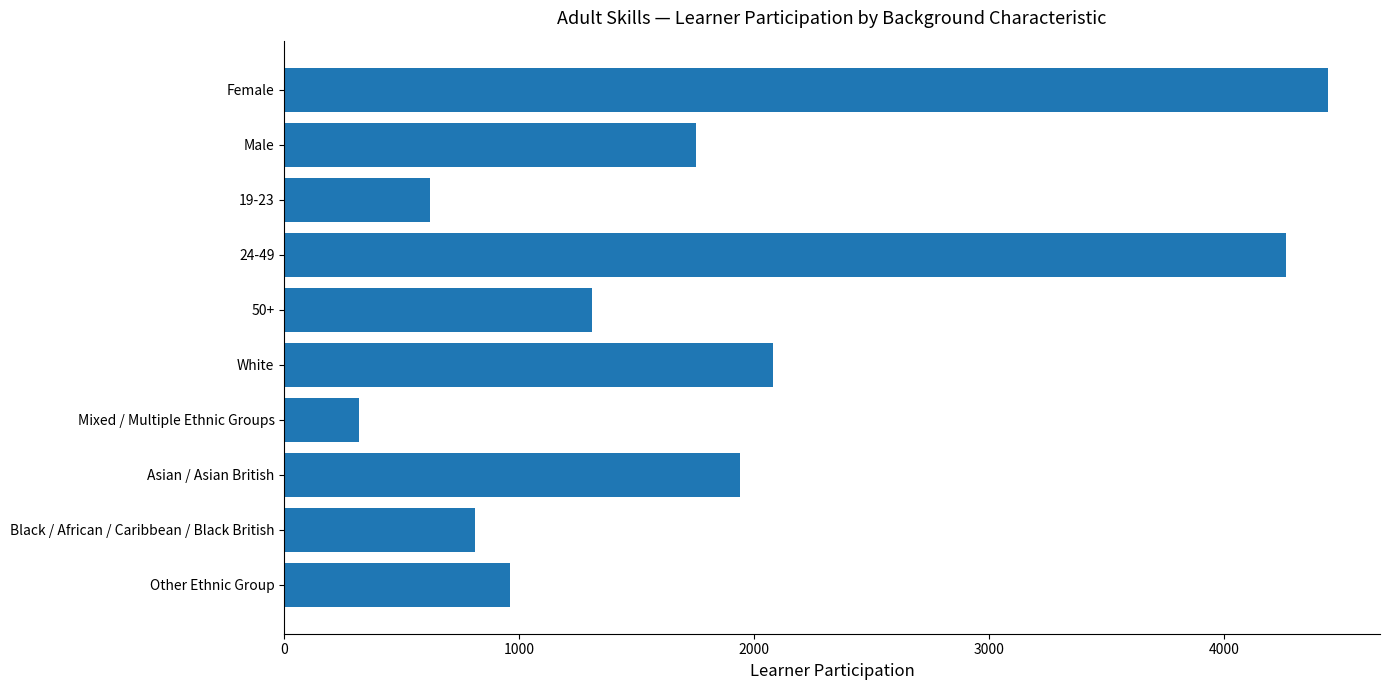

How many data points does each series have?

10